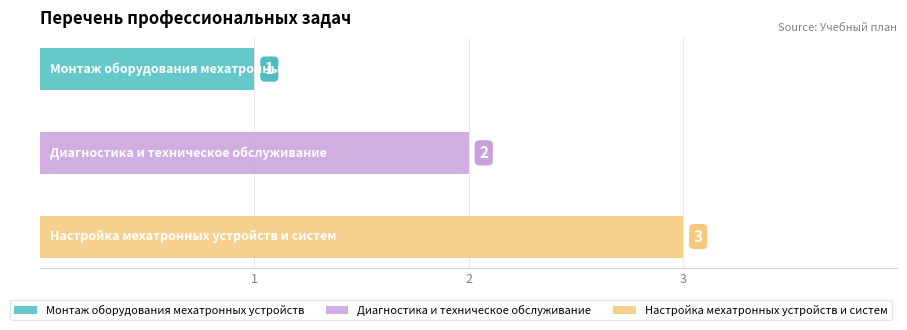

How many data points are above 2?

1